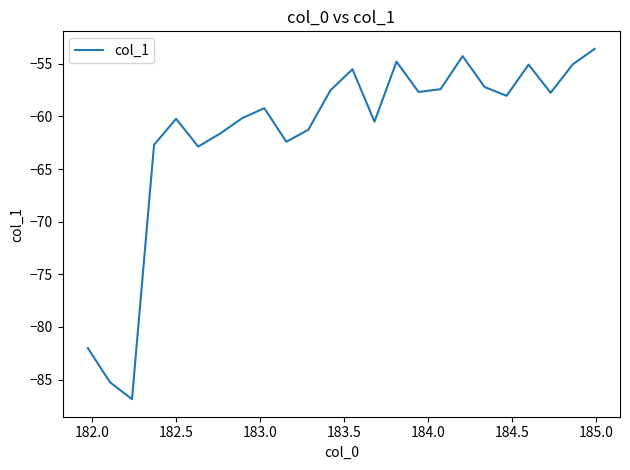

What is the maximum value shown in the chart?

-53.6